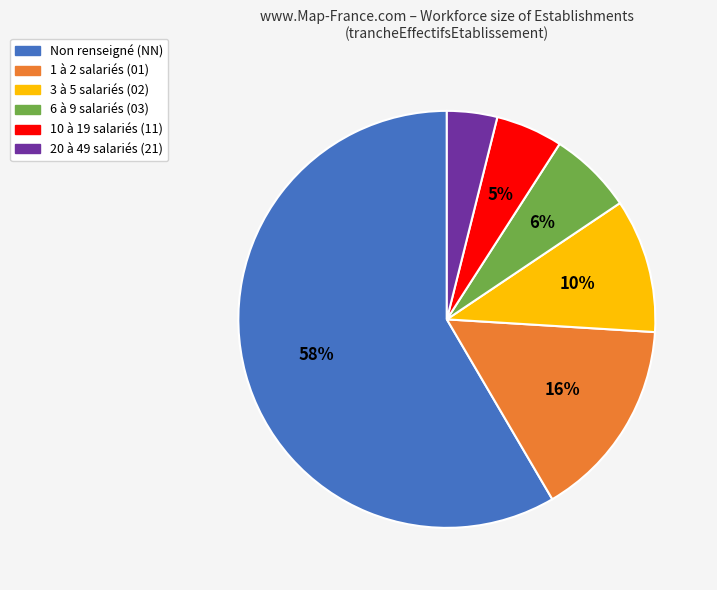

True or false: Non renseigné (NN) accounts for 45% of the total.

False